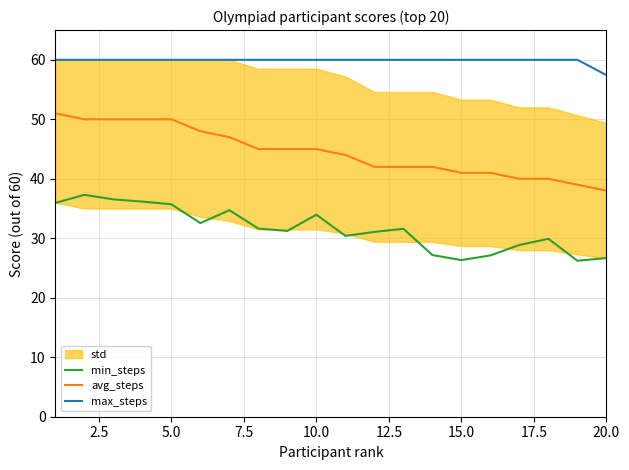

What is the minimum value for max_steps?

57.4